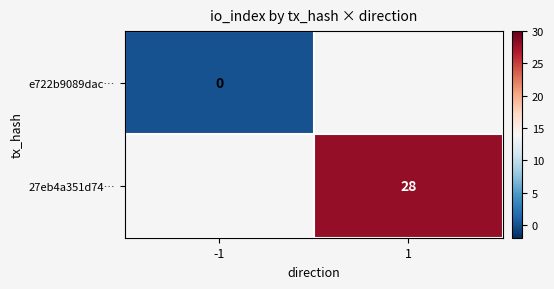

Which has a higher value, -1 or 1?

1